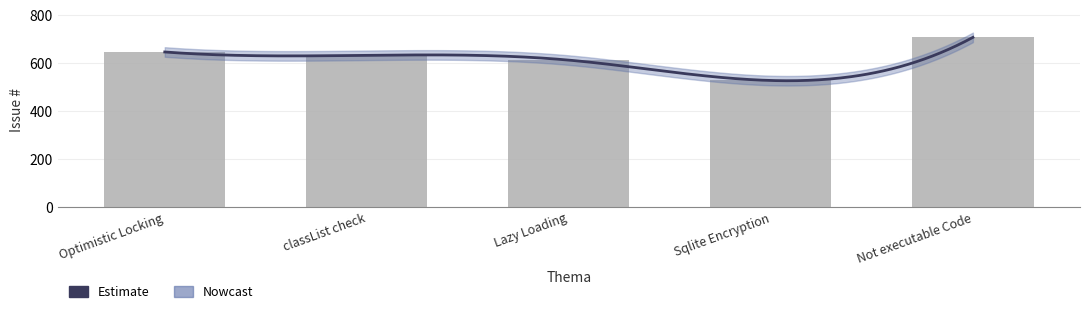

What is the ratio of the value at Sqlite Encryption to the value at Not executable Code?

0.7